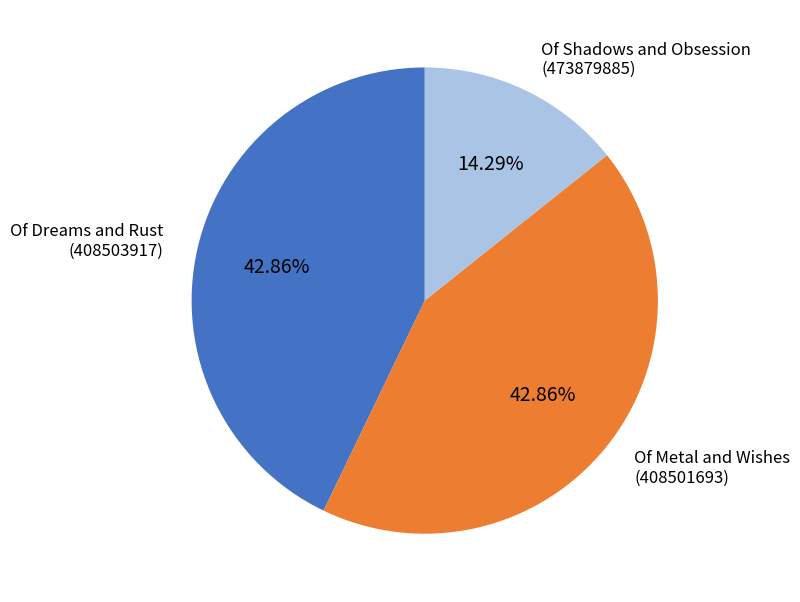

The Of Dreams and Rust slice represents 43% of the pie. True or false?

True